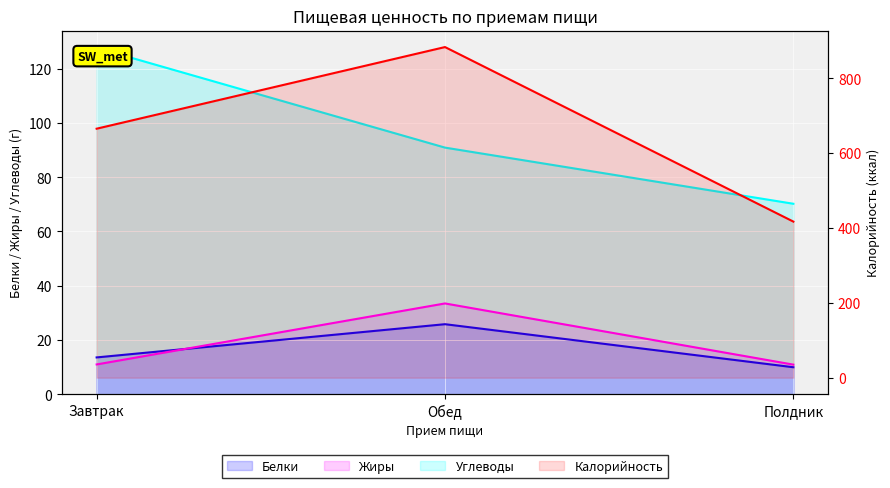

What is the maximum value for Углеводы?

127.7